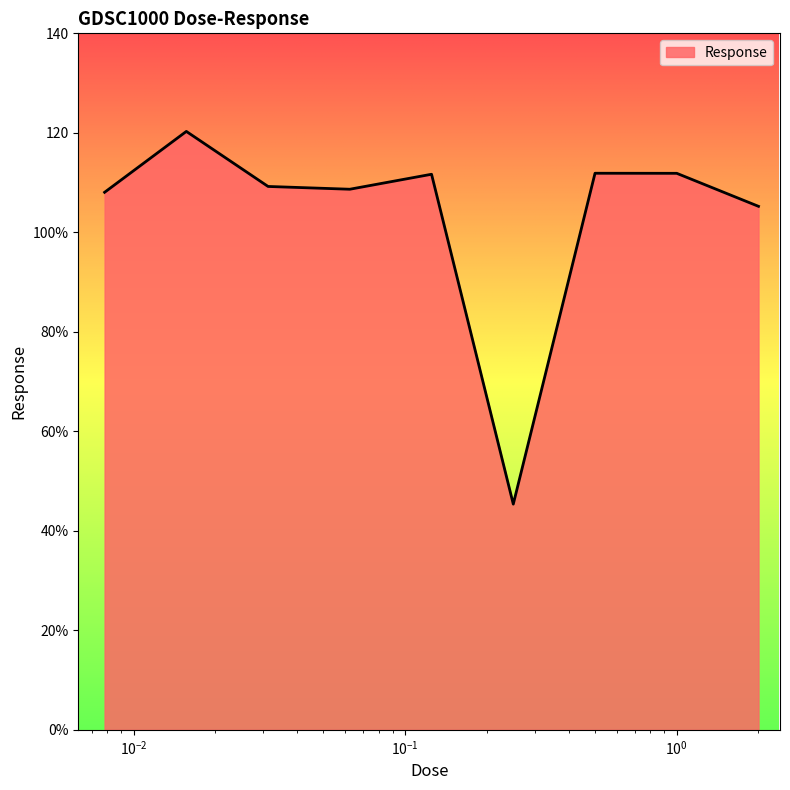

At which label is the value closest to 82?

2.0